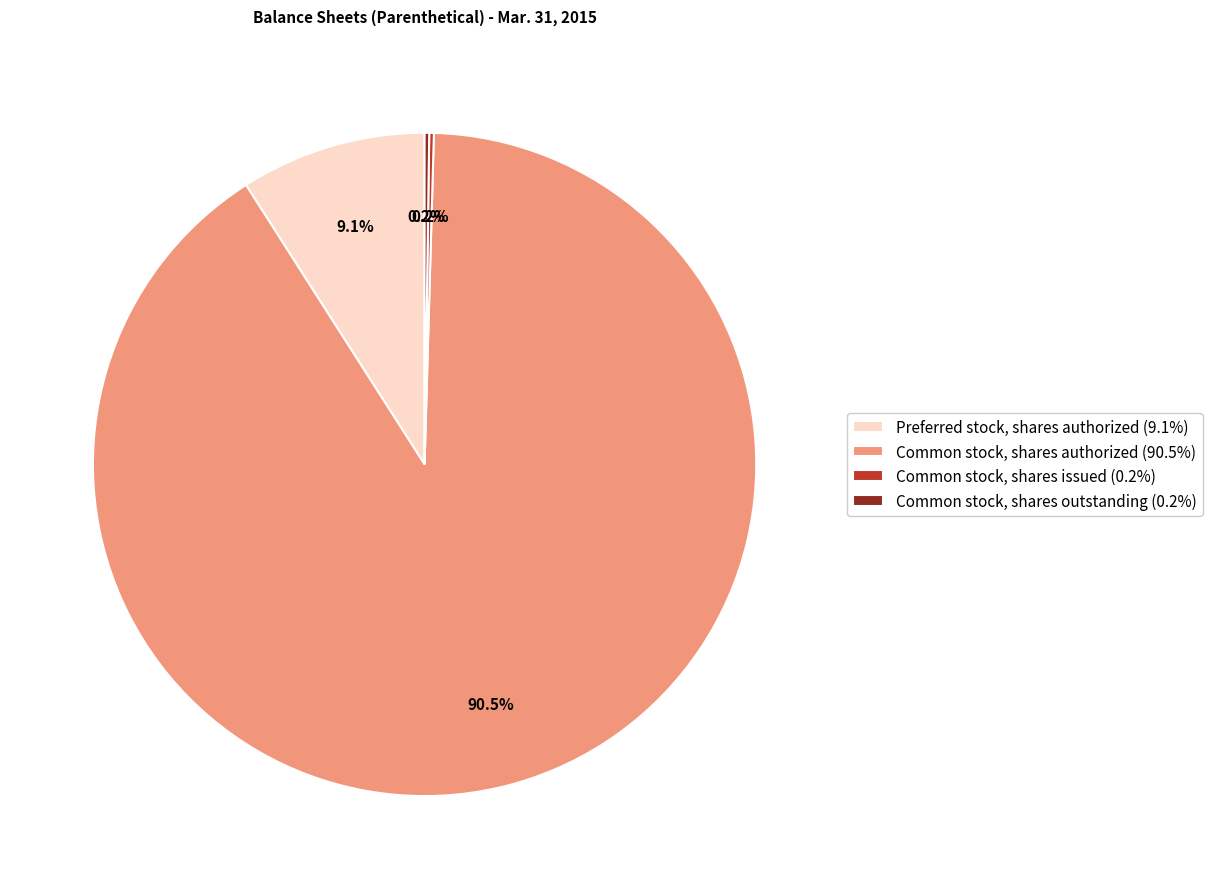

Does any single category account for the majority?

Yes